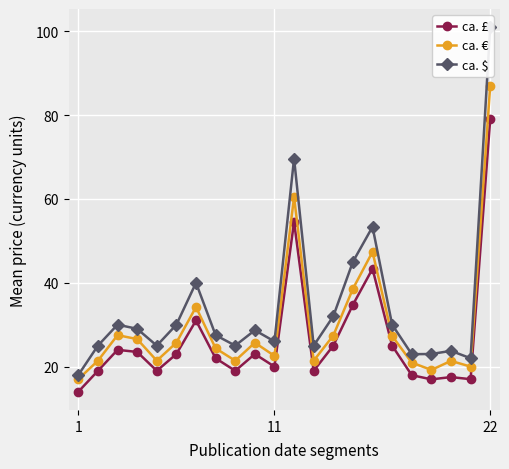

At which category does the chart reach its minimum across all series?

1